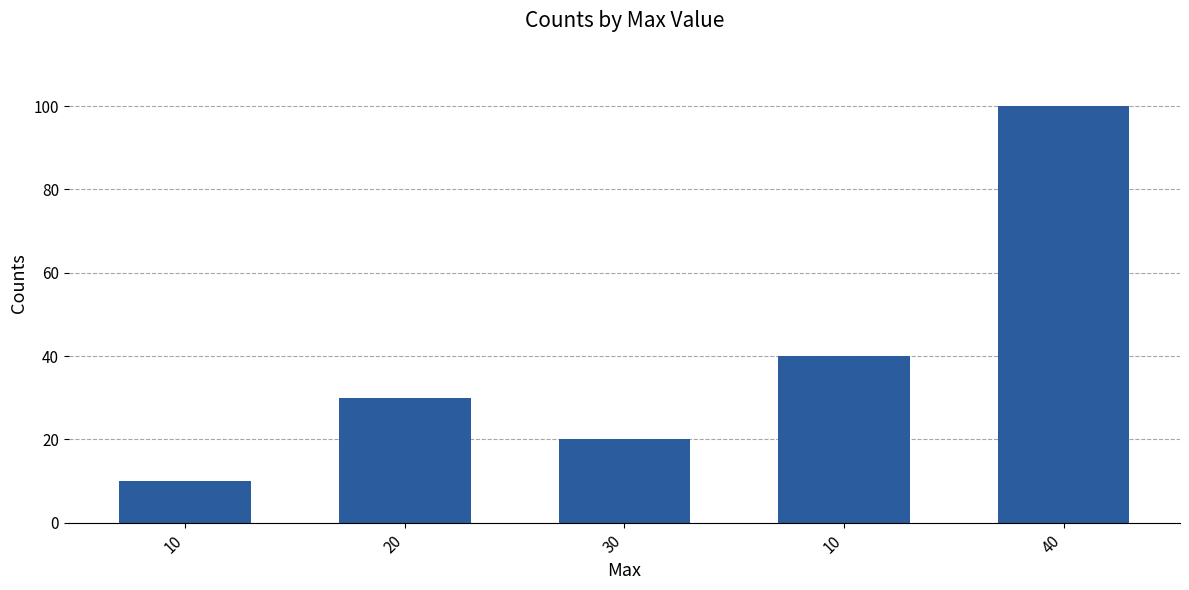

How many values are below 30?

2